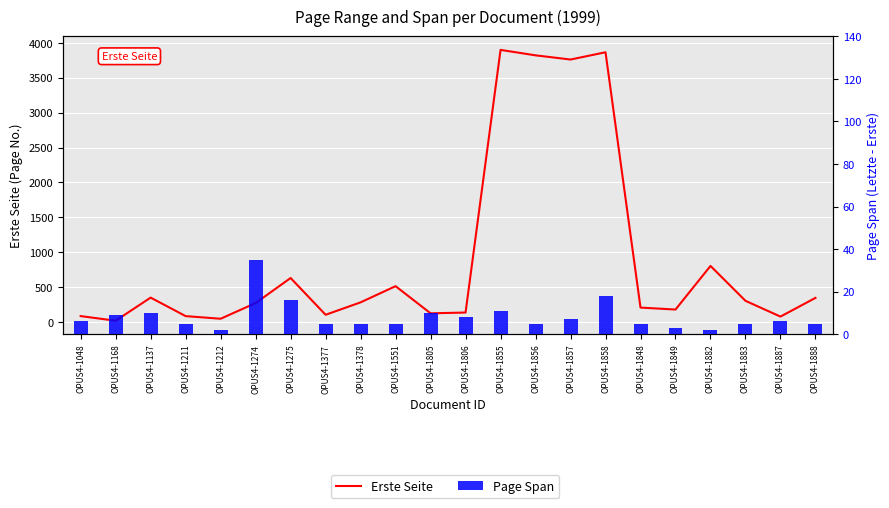

What position from the right is OPUS4-1211?

19